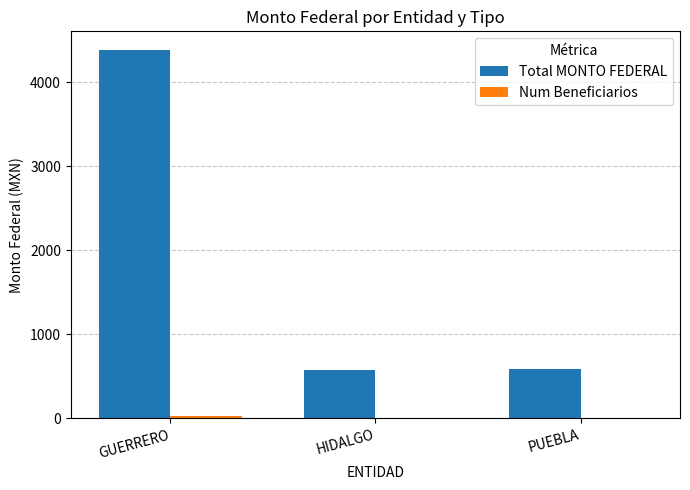

Which category has the highest value in the Total MONTO FEDERAL series?

GUERRERO